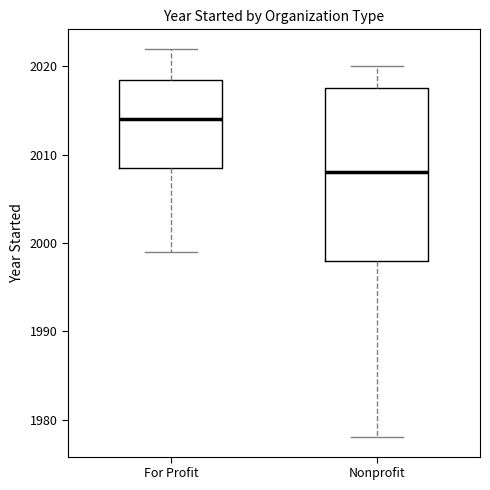

Which box's median line is the highest?

For Profit